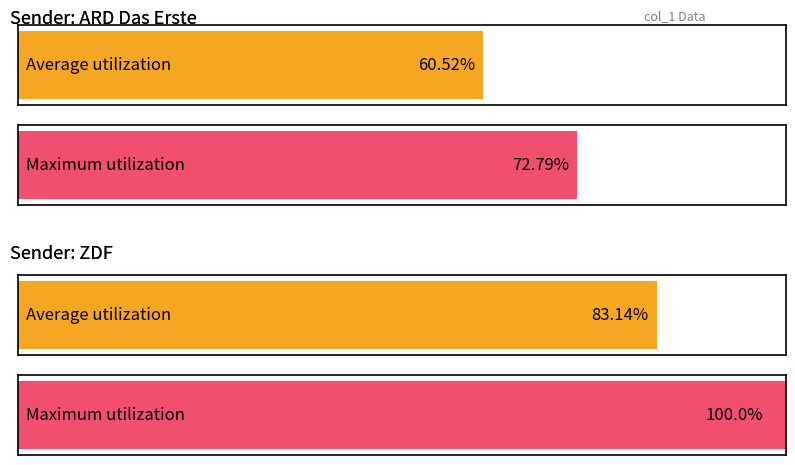

At ARD Das Erste, list the series in order from largest to smallest.

Maximum utilization, Average utilization